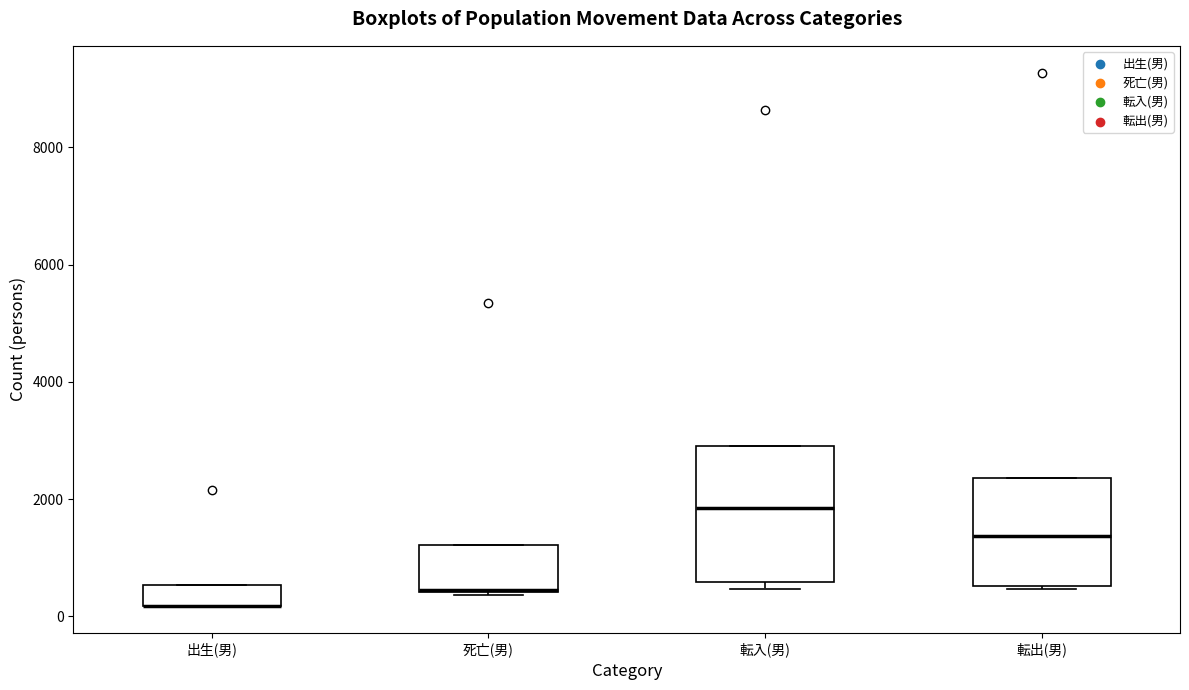

Reading left to right, read every box against the y-axis: the position of its median line, the range the box covers, and the ends of its whiskers. The values are not printed on the chart, so give them approximately, as read against the axis.

出生(男): median 200 (drawn on the box's lower edge), box 200 to 600, whiskers 200 to 600
死亡(男): median 400 (drawn on the box's lower edge), box 400 to 1200, whiskers 400 to 1200
転入(男): median 1800, box 600 to 3000, whiskers 400 to 3000
転出(男): median 1400, box 600 to 2400, whiskers 400 to 2400